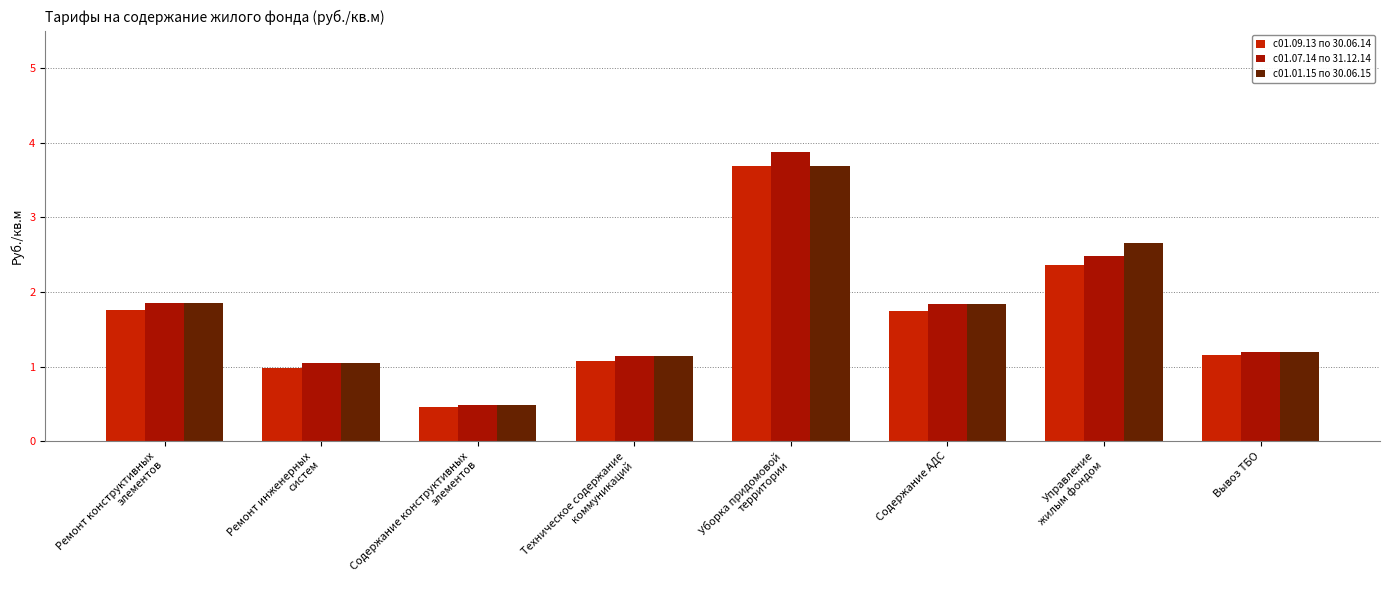

What is the value of the с01.01.15 по 30.06.15 bar at the 2nd from the left?

1.1